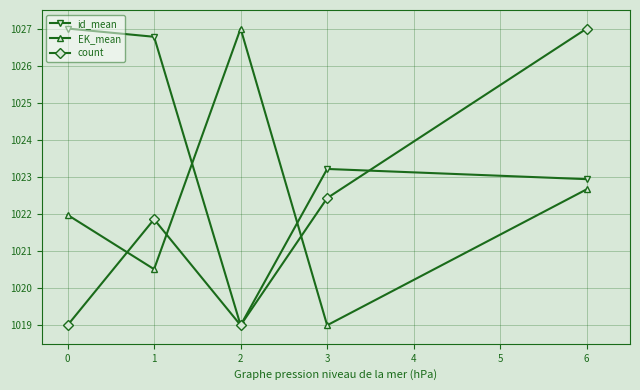

Is it true that id_mean equals 207.8 at 0?

False